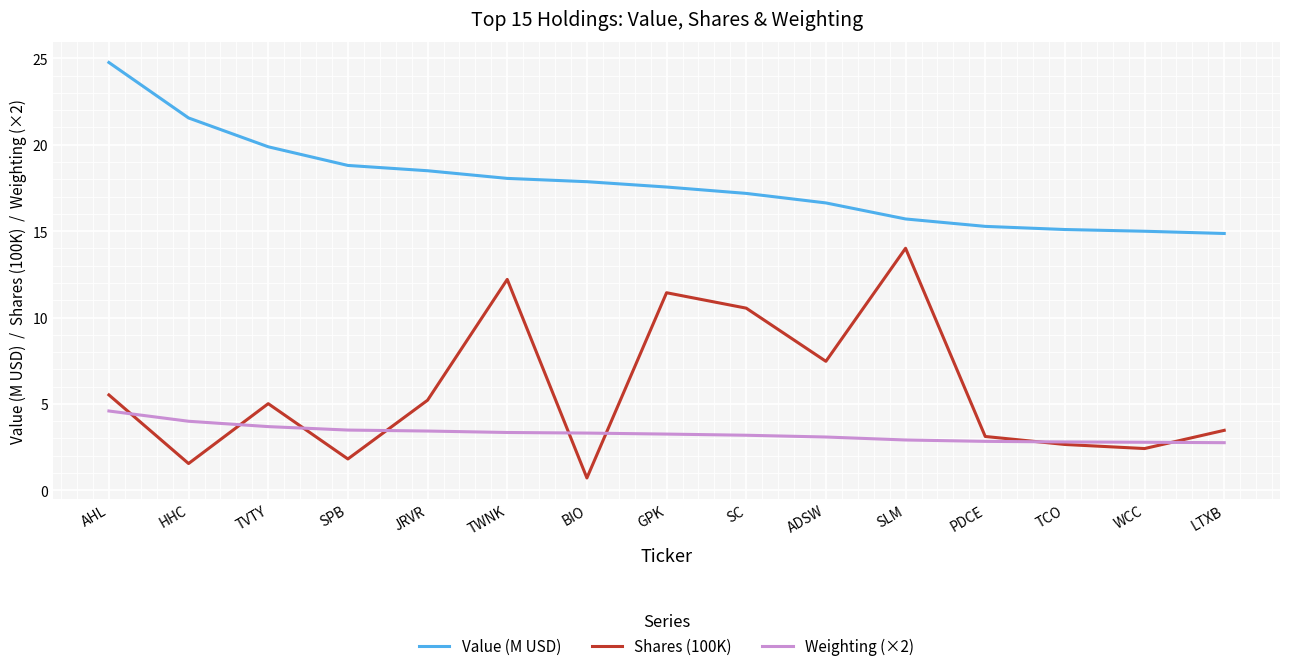

List the series in order of their overall mean, highest first.

Value (M USD), Shares (100K), Weighting (×2)